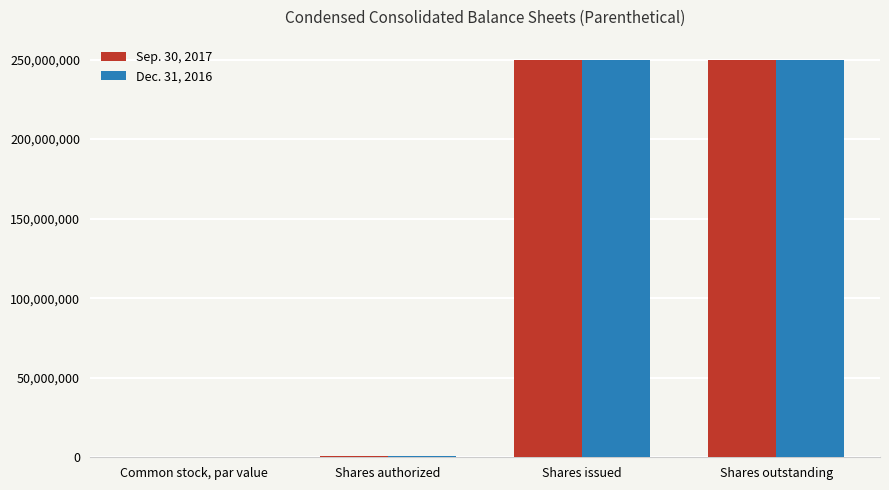

What is the sum of all Dec. 31, 2016 values?

501020324.0